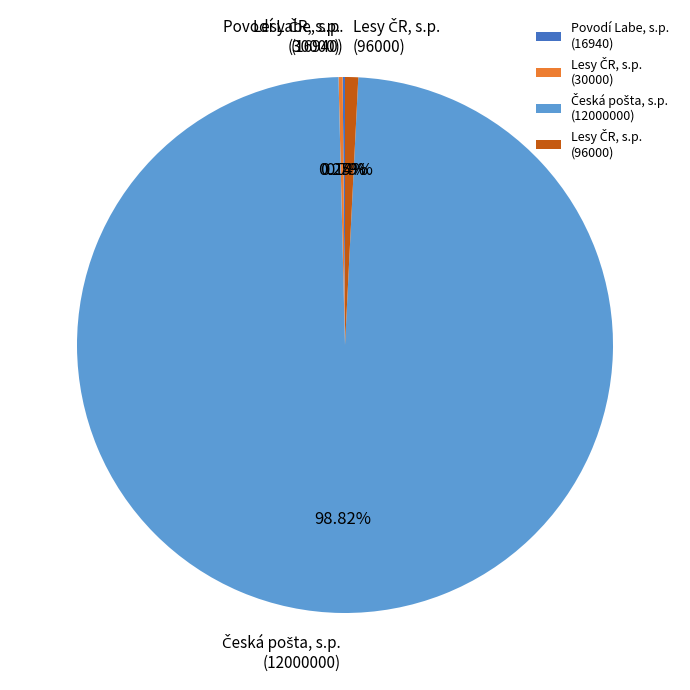

Is there a majority slice in this chart?

Yes